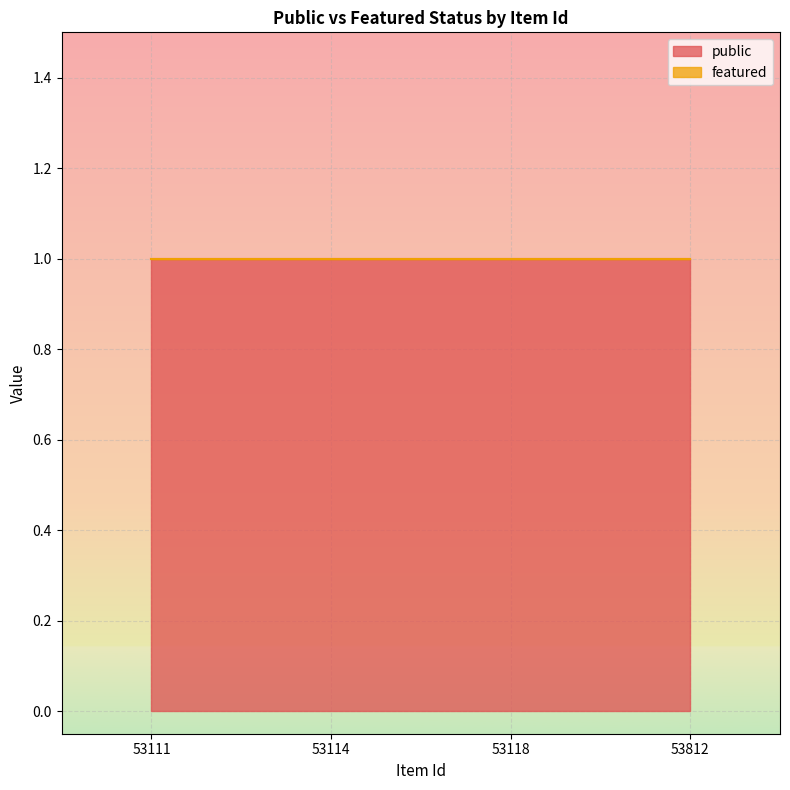

What is the minimum value for public?

1